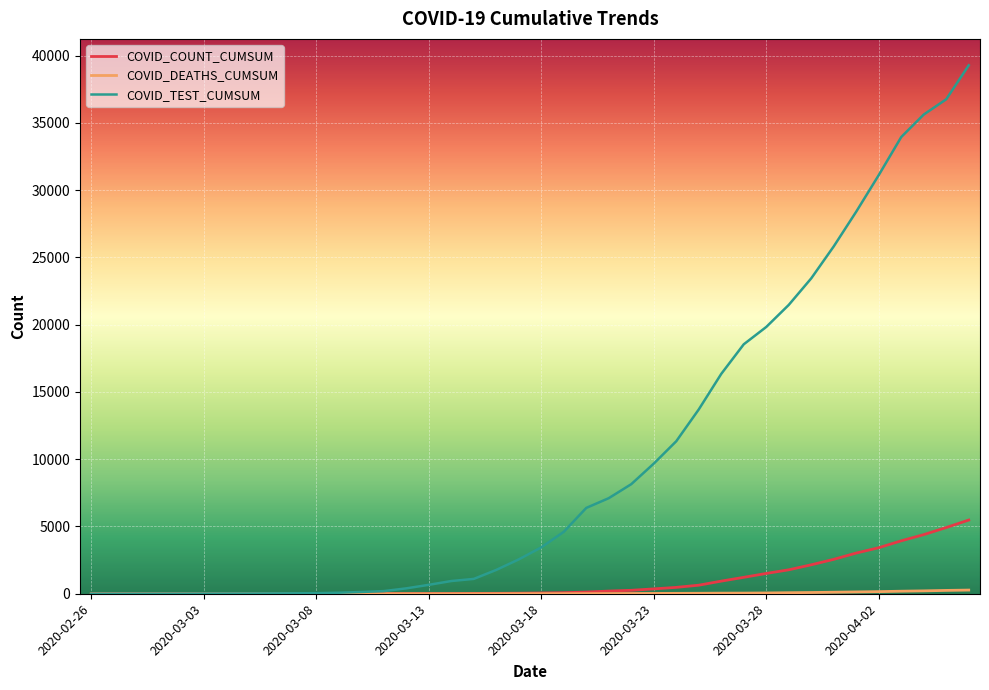

Which series has the largest total across all categories?

COVID_TEST_CUMSUM